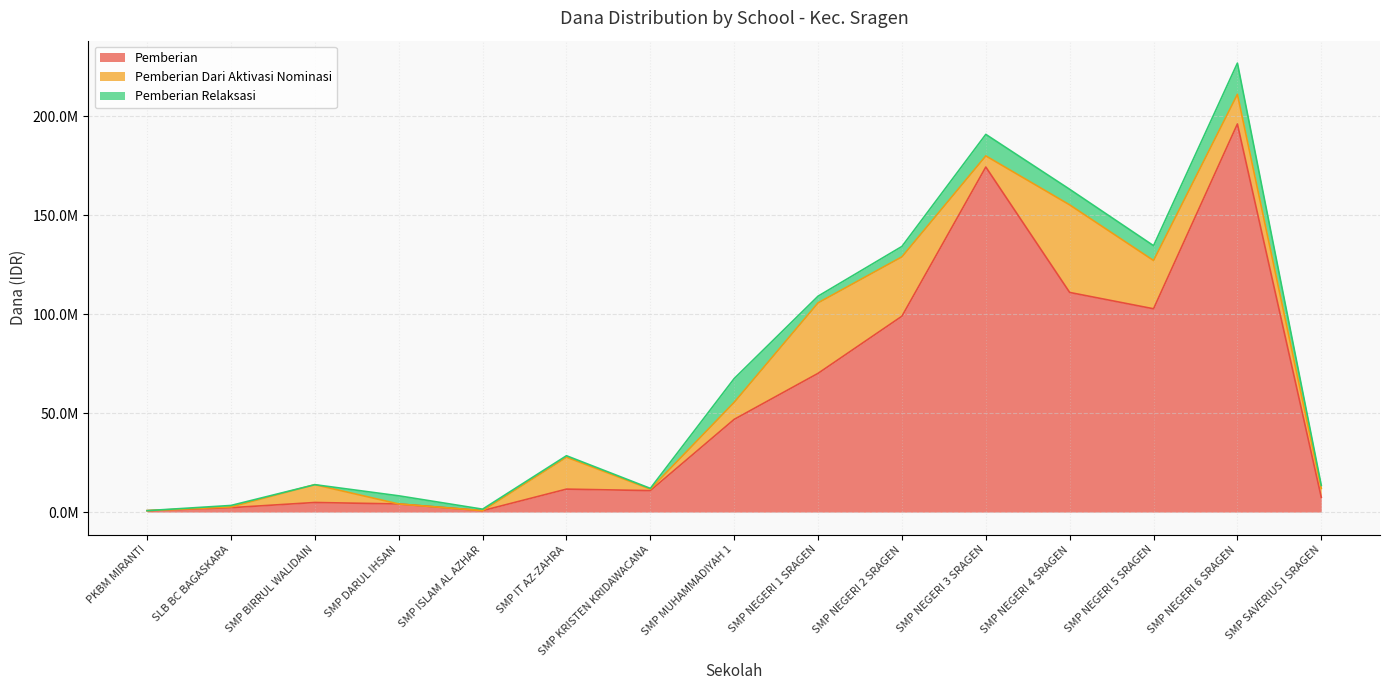

What is the average value of the Pemberian series?

56200000